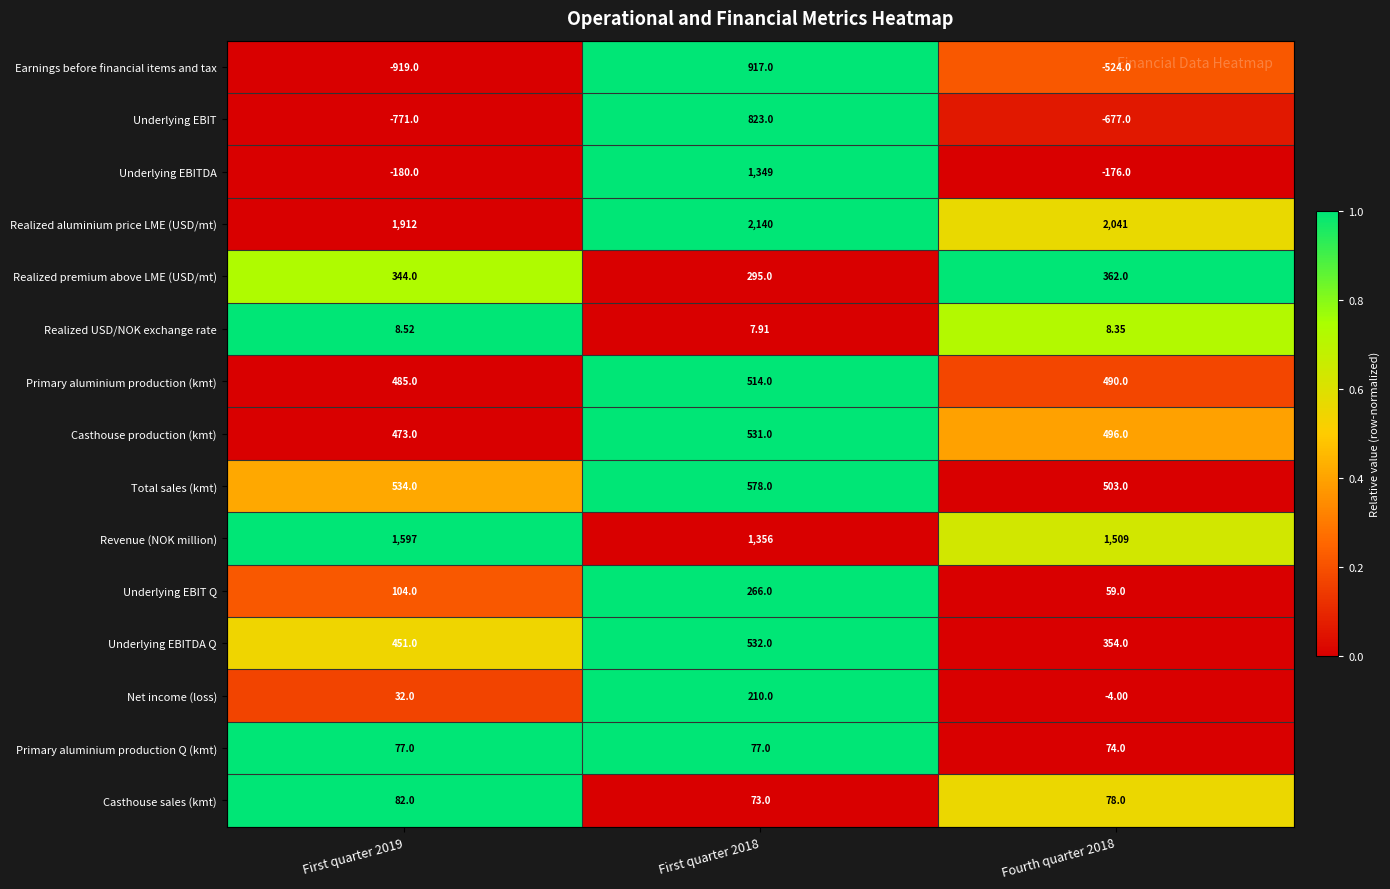

List the series in order of their peak value, lowest first.

Realized USD/NOK exchange rate, Primary aluminium production Q (kmt), Casthouse sales (kmt), Net income (loss), Underlying EBIT Q, Realized premium above LME (USD/mt), Primary aluminium production (kmt), Casthouse production (kmt), Underlying EBITDA Q, Total sales (kmt), Underlying EBIT, Earnings before financial items and tax, Underlying EBITDA, Revenue (NOK million), Realized aluminium price LME (USD/mt)